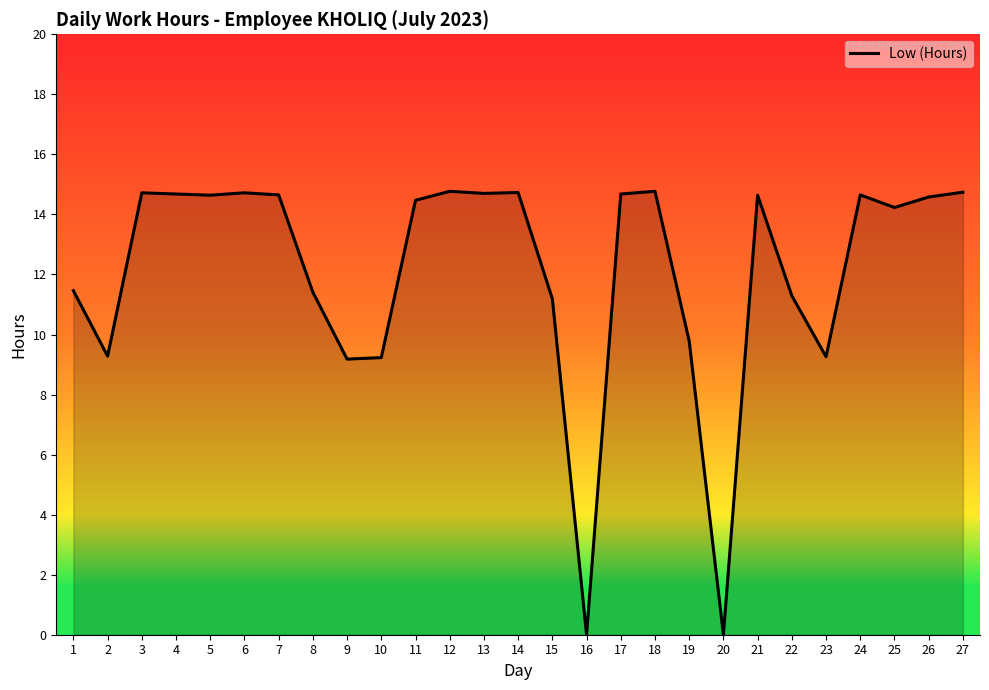

How many lines are shown in the chart?

1